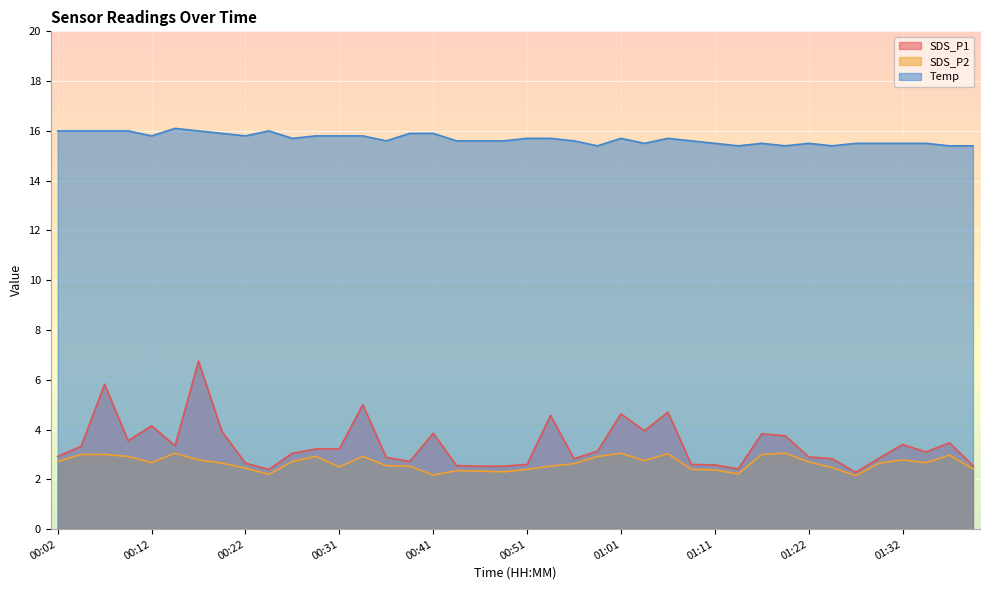

Reading left to right, extract all data points from this chart.

SDS_P1: 2.9	3.3	5.8	3.5	4.2	3.4	6.8	3.9	2.6	2.4	3.0	3.2	3.2	5.0	2.9	2.7	3.9	2.5	2.5	2.5	2.6	4.6	2.8	3.1	4.6	4.0	4.7	2.6	2.6	2.4	3.8	3.8	2.9	2.8	2.3	2.9	3.4	3.1	3.5	2.5
SDS_P2: 2.7	3.0	3.0	2.9	2.7	3.0	2.8	2.6	2.5	2.2	2.7	2.9	2.5	2.9	2.5	2.5	2.2	2.4	2.3	2.3	2.4	2.5	2.6	2.9	3.0	2.8	3.0	2.4	2.4	2.2	3.0	3.0	2.7	2.5	2.1	2.6	2.8	2.7	3.0	2.4
Temp: 16.0	16.0	16.0	16.0	15.8	16.1	16.0	15.9	15.8	16.0	15.7	15.8	15.8	15.8	15.6	15.9	15.9	15.6	15.6	15.6	15.7	15.7	15.6	15.4	15.7	15.5	15.7	15.6	15.5	15.4	15.5	15.4	15.5	15.4	15.5	15.5	15.5	15.5	15.4	15.4